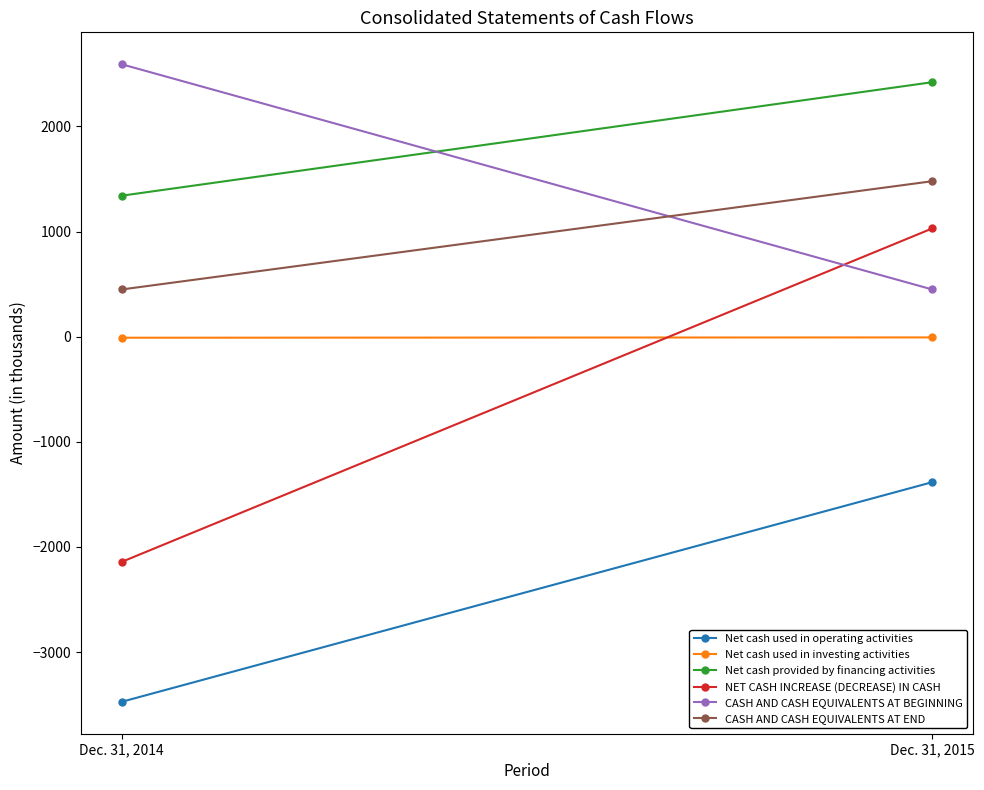

Which series changed the most between Dec. 31, 2014 and Dec. 31, 2015?

NET CASH INCREASE (DECREASE) IN CASH